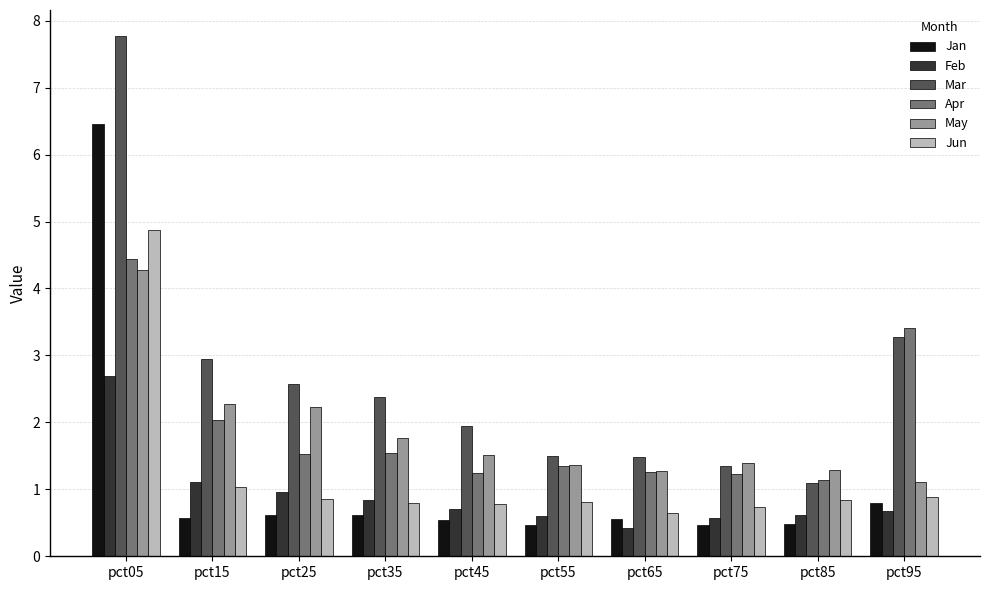

What are all the series names shown in the legend?

Jan, Feb, Mar, Apr, May, Jun